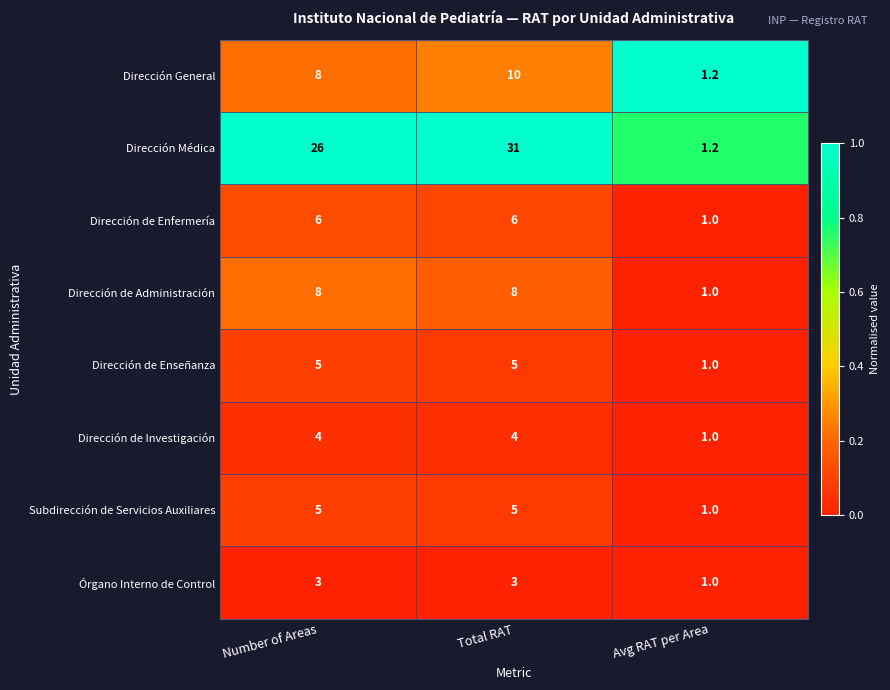

Which series has the largest total across all categories?

Dirección Médica